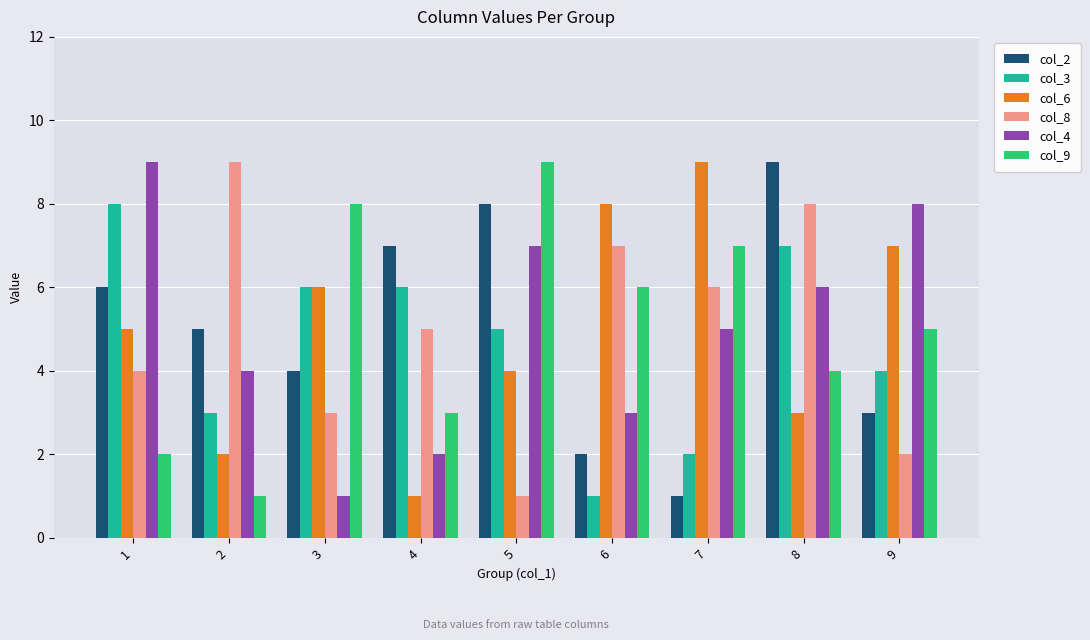

Rank the categories by col_8 value from lowest to highest.

5, 9, 3, 1, 4, 7, 6, 8, 2